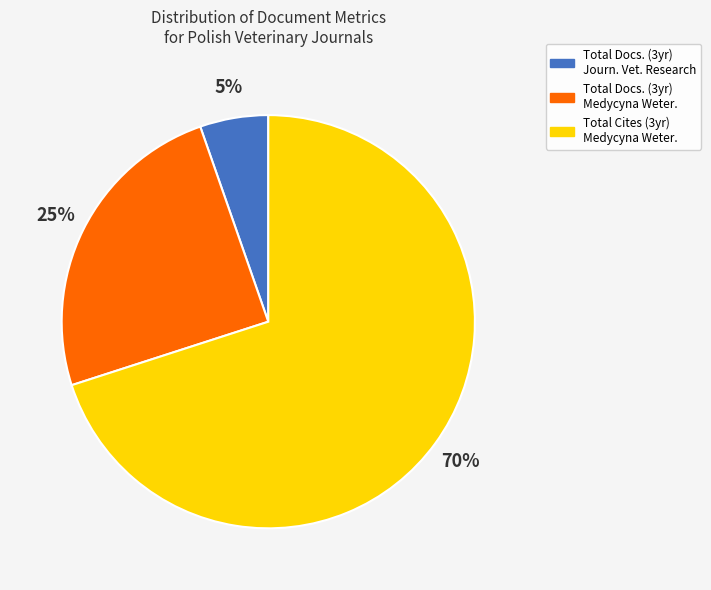

Is there a majority slice in this chart?

Yes